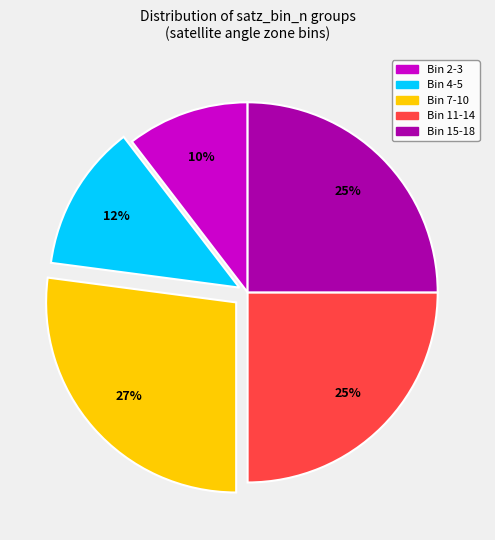

To the nearest percent, what is the difference between the largest and smallest slice percentages?

17%